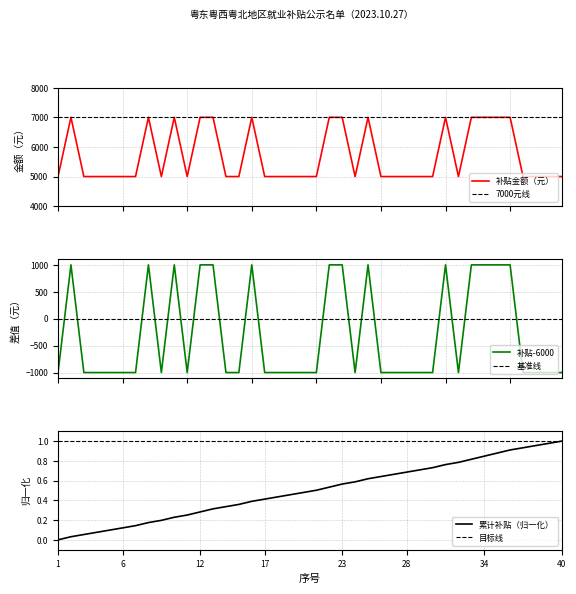

True or false: 累计补贴（归一化） and 补贴金额（元） intersect in this chart.

False